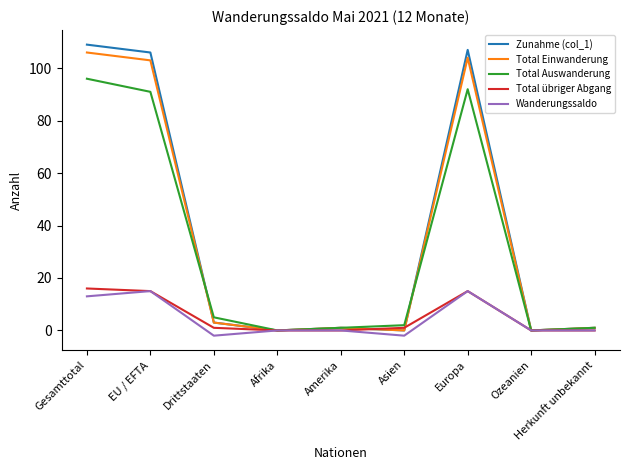

Is the value of Total Auswanderung at Herkunft unbekannt greater than the value of Total übriger Abgang at Gesamttotal?

No